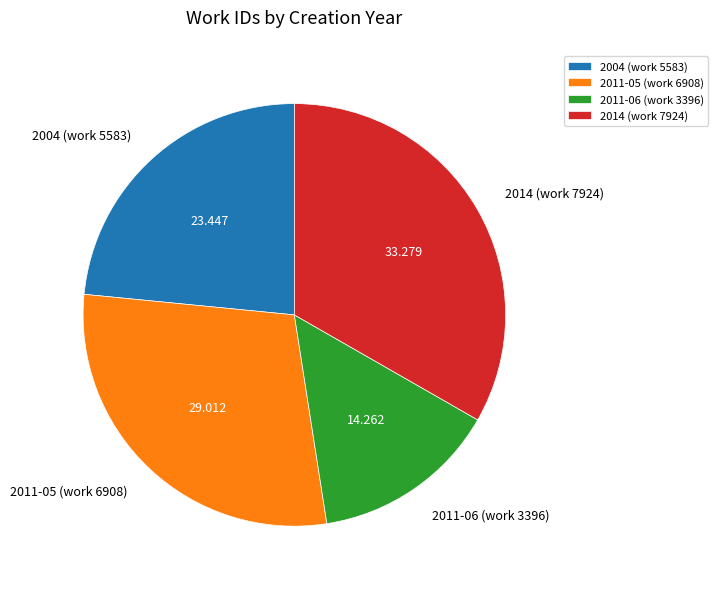

Between 2014 (work 7924) and 2011-06 (work 3396), which is larger?

2014 (work 7924)